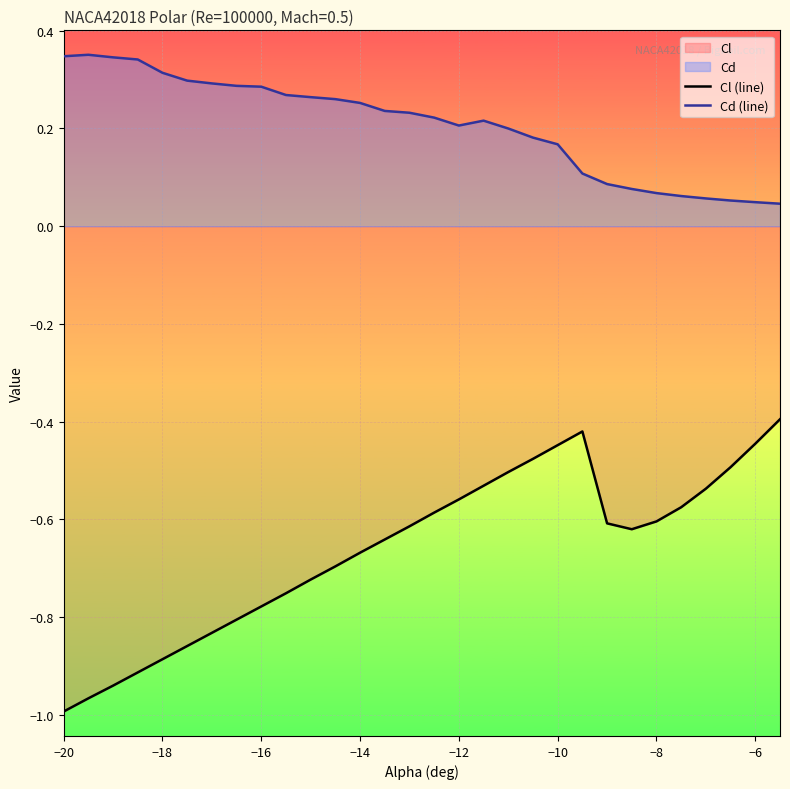

Which series has the largest total across all categories?

Cd (line)